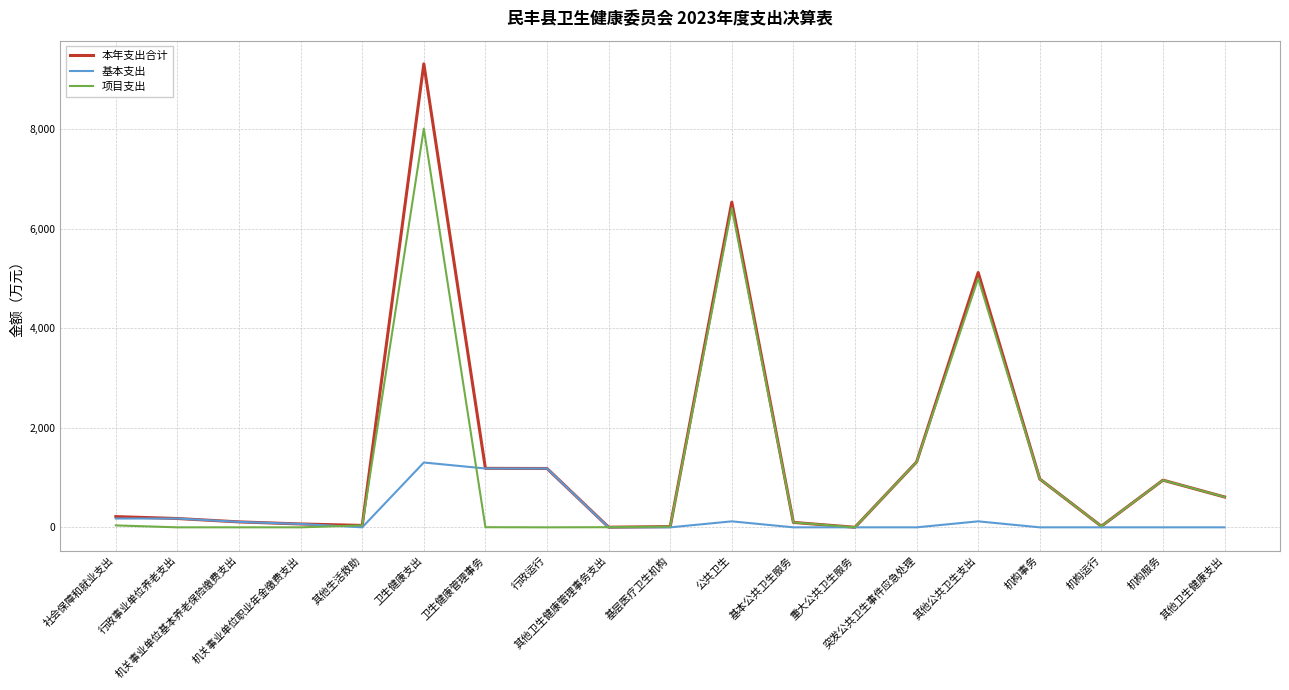

What is the sum of all 项目支出 values?

23486.0